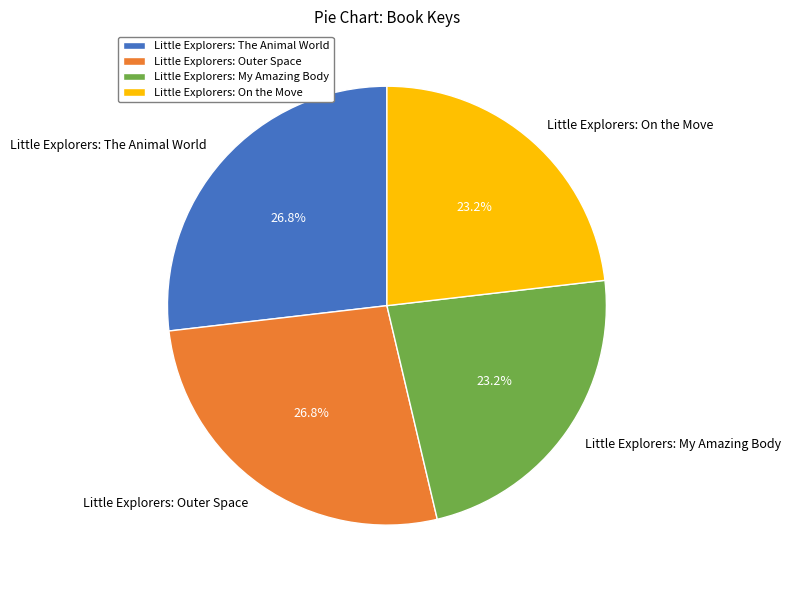

What percentage is NOT represented by Little Explorers: The Animal World?

73.2%